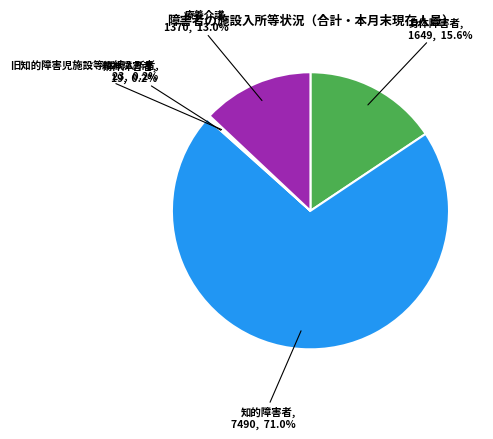

Is there any slice that represents more than half of the pie?

Yes